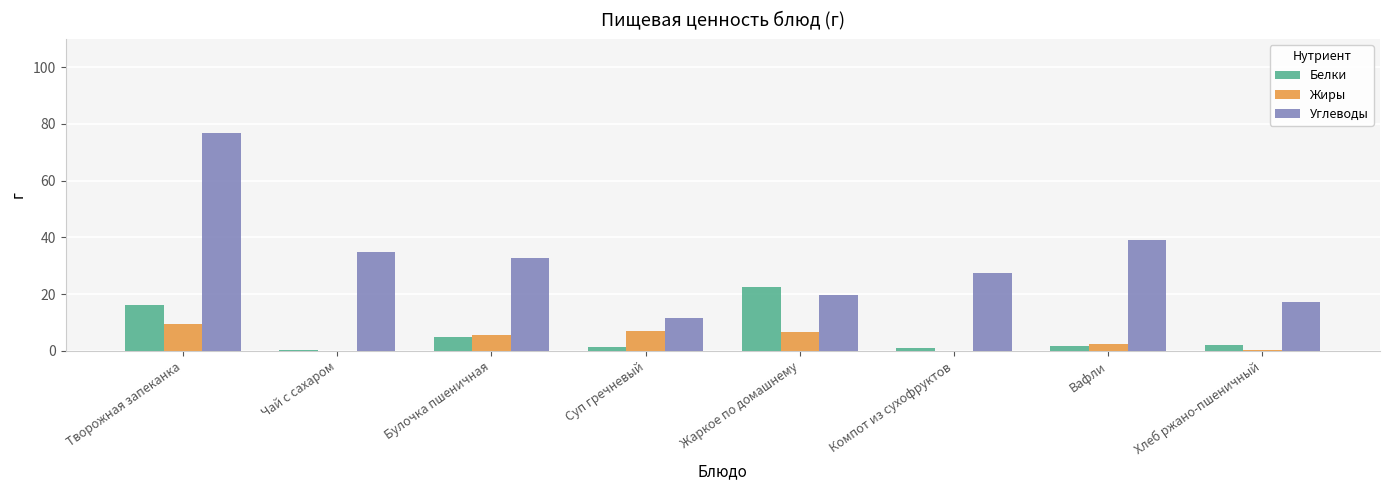

The value of Жиры at Суп гречневый is 6.9. True or false?

True